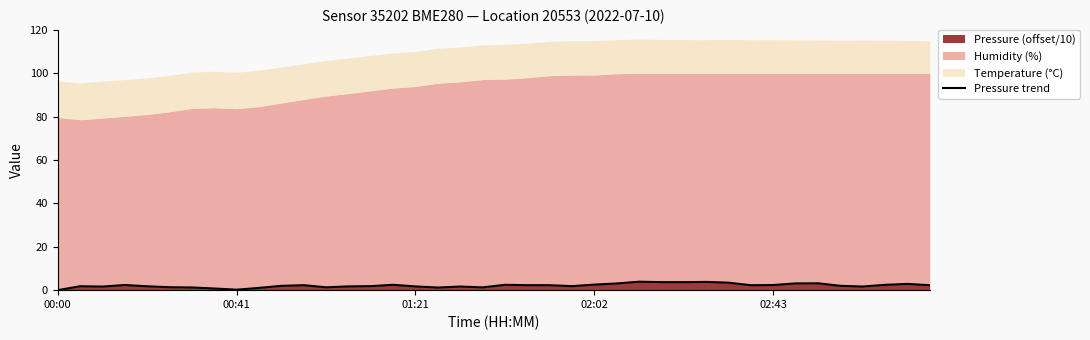

Between 02:43 and 27, which is larger?

27